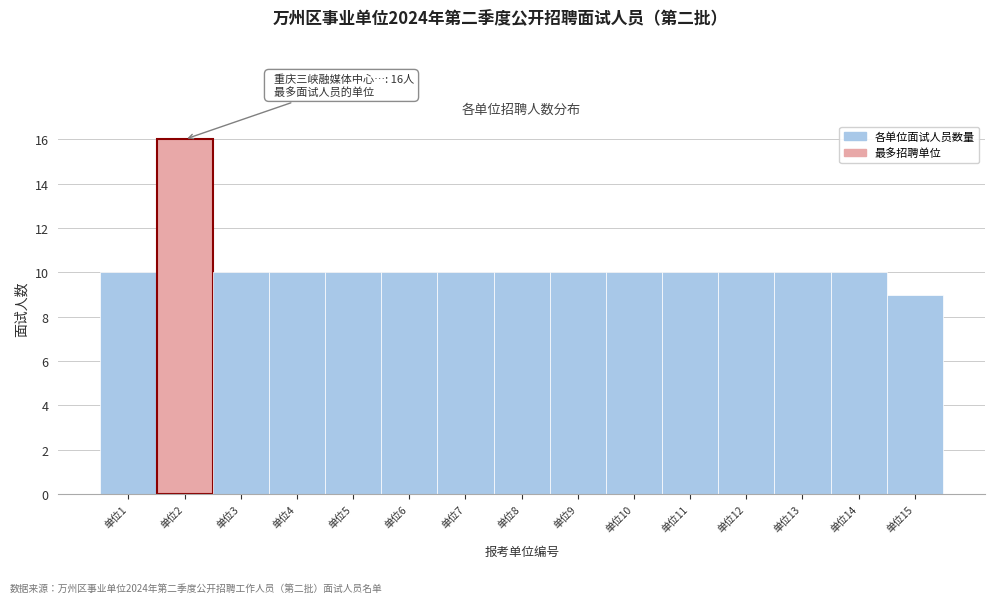

Which range on the x-axis has the tallest bar?

1.5 to 2.5